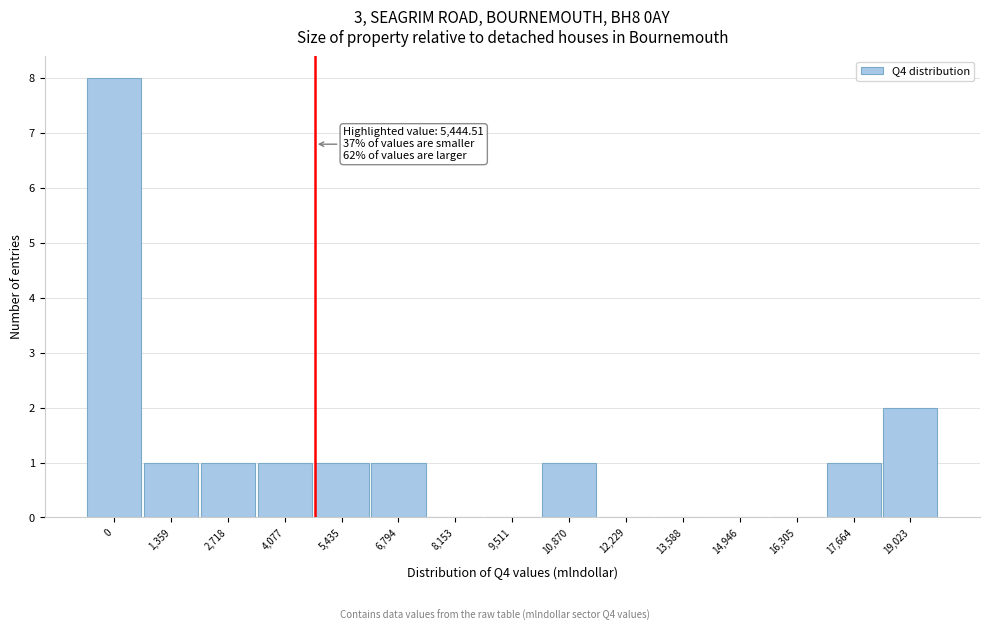

Reading left to right, extract all data points from this chart.

0=8	1,359=1	2,718=1	4,077=1	5,435=1	6,794=1	8,153=0	9,511=0	10,870=1	12,229=0	13,588=0	14,946=0	16,305=0	17,664=1	19,023=2